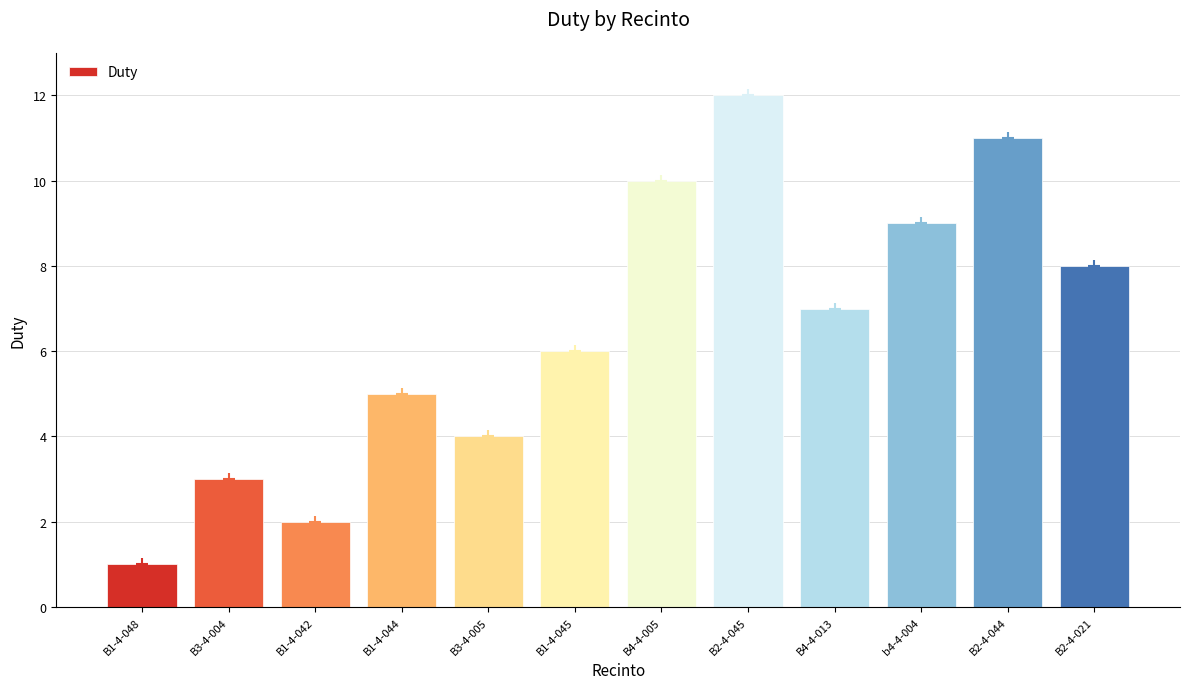

List the labels in order of value, smallest first.

B1-4-048, B1-4-042, B3-4-004, B3-4-005, B1-4-044, B1-4-045, B4-4-013, B2-4-021, b4-4-004, B4-4-005, B2-4-044, B2-4-045